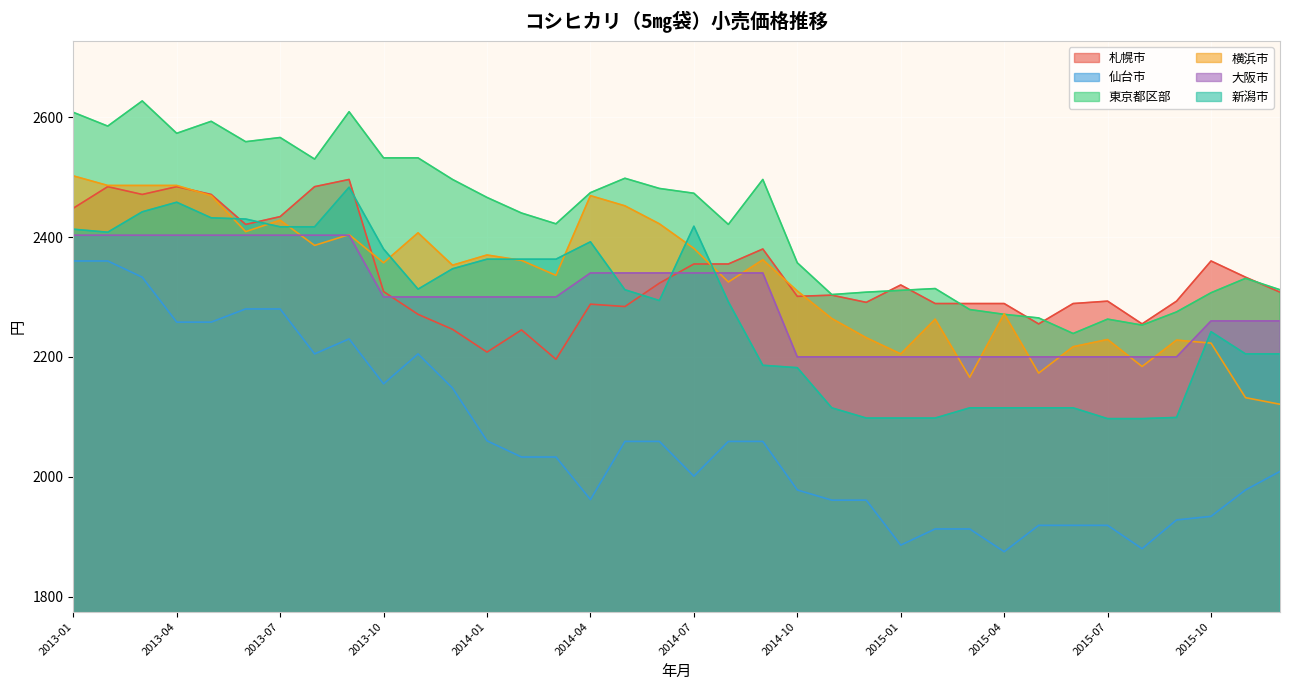

At which category does 東京都区部 reach its first local peak?

2013-03